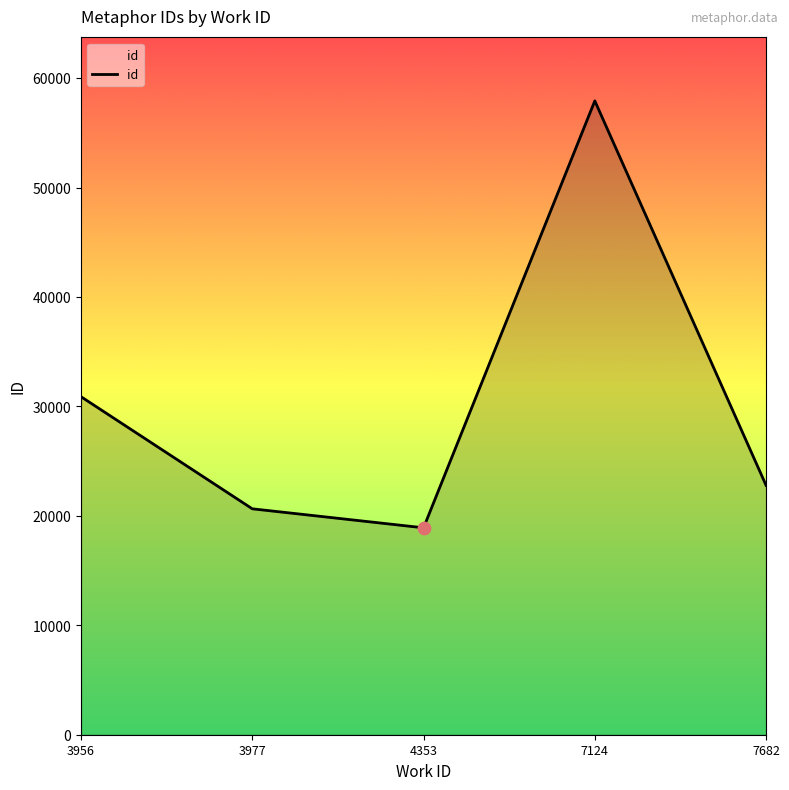

What is the change in value from 3977 to 4353?

-1735